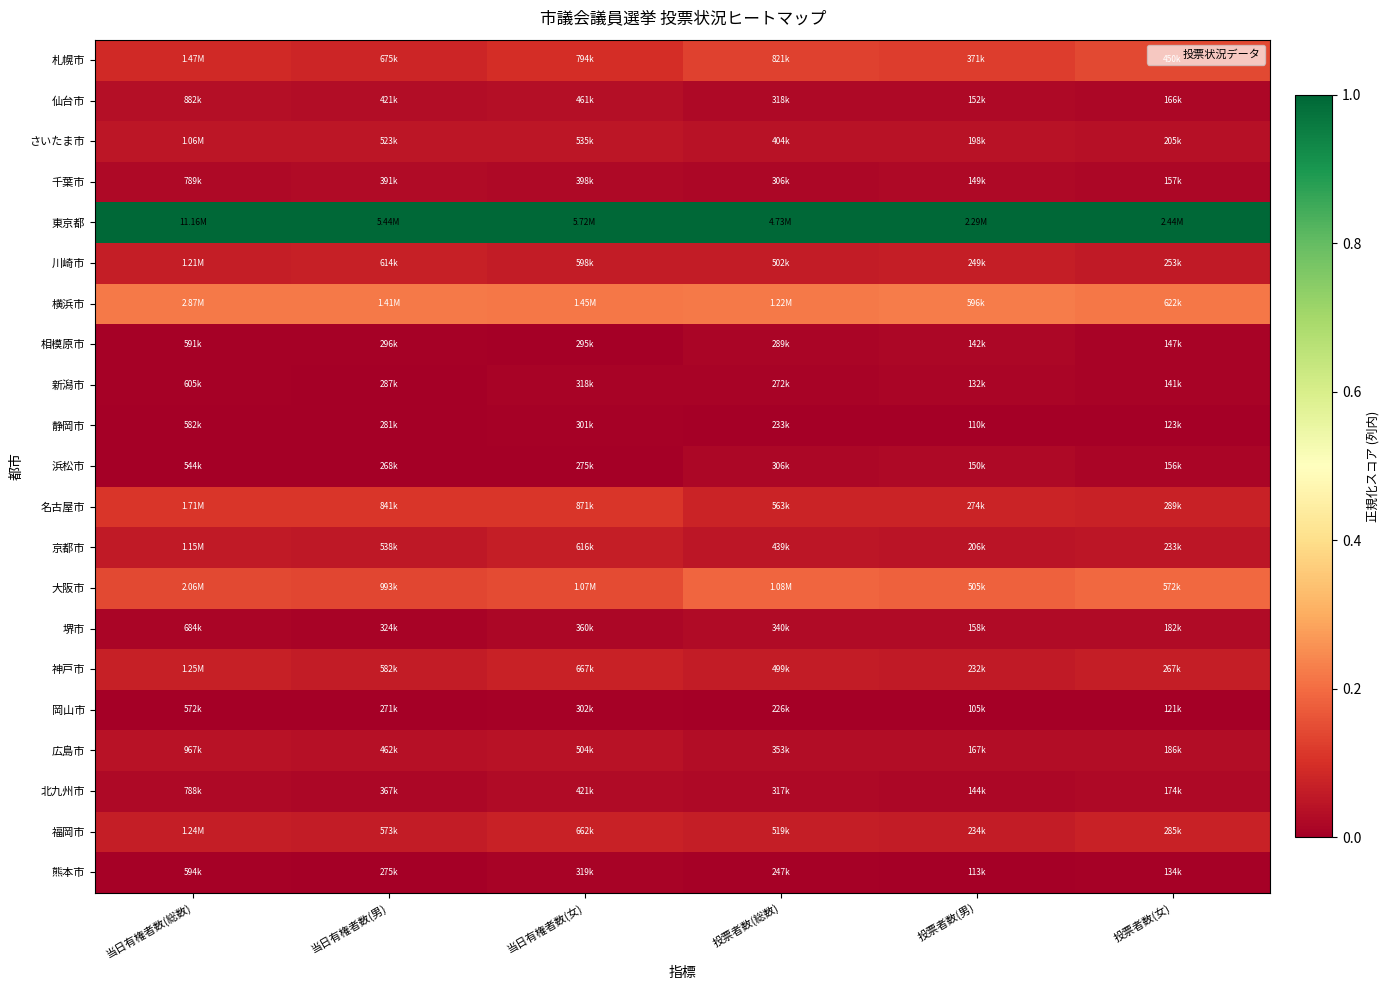

Reading left to right, extract all data points from this chart.

札幌市: 当日有権者数(総数)=0.1	当日有権者数(男)=0.1	当日有権者数(女)=0.1	投票者数(総数)=0.1	投票者数(男)=0.1	投票者数(女)=0.1
仙台市: 当日有権者数(総数)=0.0	当日有権者数(男)=0.0	当日有権者数(女)=0.0	投票者数(総数)=0.0	投票者数(男)=0.0	投票者数(女)=0.0
さいたま市: 当日有権者数(総数)=0.0	当日有権者数(男)=0.0	当日有権者数(女)=0.0	投票者数(総数)=0.0	投票者数(男)=0.0	投票者数(女)=0.0
千葉市: 当日有権者数(総数)=0.0	当日有権者数(男)=0.0	当日有権者数(女)=0.0	投票者数(総数)=0.0	投票者数(男)=0.0	投票者数(女)=0.0
東京都: 当日有権者数(総数)=1.0	当日有権者数(男)=1.0	当日有権者数(女)=1.0	投票者数(総数)=1.0	投票者数(男)=1.0	投票者数(女)=1.0
川崎市: 当日有権者数(総数)=0.1	当日有権者数(男)=0.1	当日有権者数(女)=0.1	投票者数(総数)=0.1	投票者数(男)=0.1	投票者数(女)=0.1
横浜市: 当日有権者数(総数)=0.2	当日有権者数(男)=0.2	当日有権者数(女)=0.2	投票者数(総数)=0.2	投票者数(男)=0.2	投票者数(女)=0.2
相模原市: 当日有権者数(総数)=0.0	当日有権者数(男)=0.0	当日有権者数(女)=0.0	投票者数(総数)=0.0	投票者数(男)=0.0	投票者数(女)=0.0
新潟市: 当日有権者数(総数)=0.0	当日有権者数(男)=0.0	当日有権者数(女)=0.0	投票者数(総数)=0.0	投票者数(男)=0.0	投票者数(女)=0.0
静岡市: 当日有権者数(総数)=0.0	当日有権者数(男)=0.0	当日有権者数(女)=0.0	投票者数(総数)=0.0	投票者数(男)=0.0	投票者数(女)=0.0
浜松市: 当日有権者数(総数)=0.0	当日有権者数(男)=0.0	当日有権者数(女)=0.0	投票者数(総数)=0.0	投票者数(男)=0.0	投票者数(女)=0.0
名古屋市: 当日有権者数(総数)=0.1	当日有権者数(男)=0.1	当日有権者数(女)=0.1	投票者数(総数)=0.1	投票者数(男)=0.1	投票者数(女)=0.1
京都市: 当日有権者数(総数)=0.1	当日有権者数(男)=0.1	当日有権者数(女)=0.1	投票者数(総数)=0.0	投票者数(男)=0.0	投票者数(女)=0.0
大阪市: 当日有権者数(総数)=0.1	当日有権者数(男)=0.1	当日有権者数(女)=0.1	投票者数(総数)=0.2	投票者数(男)=0.2	投票者数(女)=0.2
堺市: 当日有権者数(総数)=0.0	当日有権者数(男)=0.0	当日有権者数(女)=0.0	投票者数(総数)=0.0	投票者数(男)=0.0	投票者数(女)=0.0
神戸市: 当日有権者数(総数)=0.1	当日有権者数(男)=0.1	当日有権者数(女)=0.1	投票者数(総数)=0.1	投票者数(男)=0.1	投票者数(女)=0.1
岡山市: 当日有権者数(総数)=0.0	当日有権者数(男)=0.0	当日有権者数(女)=0.0	投票者数(総数)=0.0	投票者数(男)=0.0	投票者数(女)=0.0
広島市: 当日有権者数(総数)=0.0	当日有権者数(男)=0.0	当日有権者数(女)=0.0	投票者数(総数)=0.0	投票者数(男)=0.0	投票者数(女)=0.0
北九州市: 当日有権者数(総数)=0.0	当日有権者数(男)=0.0	当日有権者数(女)=0.0	投票者数(総数)=0.0	投票者数(男)=0.0	投票者数(女)=0.0
福岡市: 当日有権者数(総数)=0.1	当日有権者数(男)=0.1	当日有権者数(女)=0.1	投票者数(総数)=0.1	投票者数(男)=0.1	投票者数(女)=0.1
熊本市: 当日有権者数(総数)=0.0	当日有権者数(男)=0.0	当日有権者数(女)=0.0	投票者数(総数)=0.0	投票者数(男)=0.0	投票者数(女)=0.0